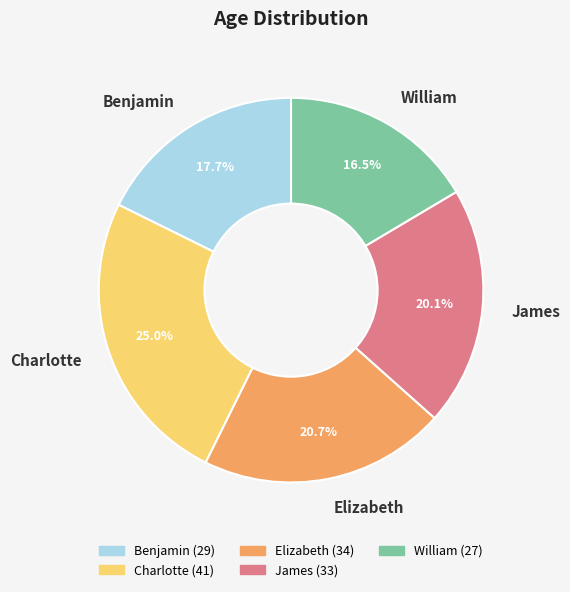

To the nearest percent, what portion does James represent?

20%